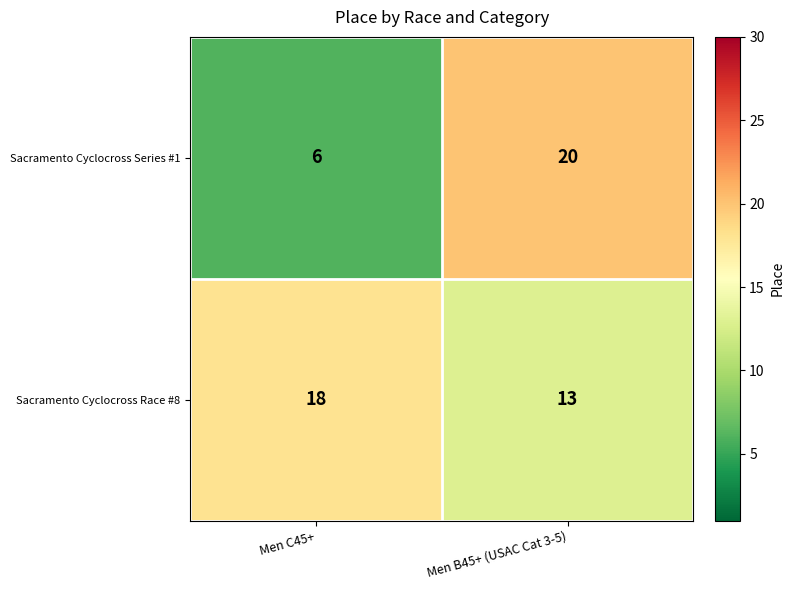

Which series has the largest total across all categories?

Sacramento Cyclocross Race #8